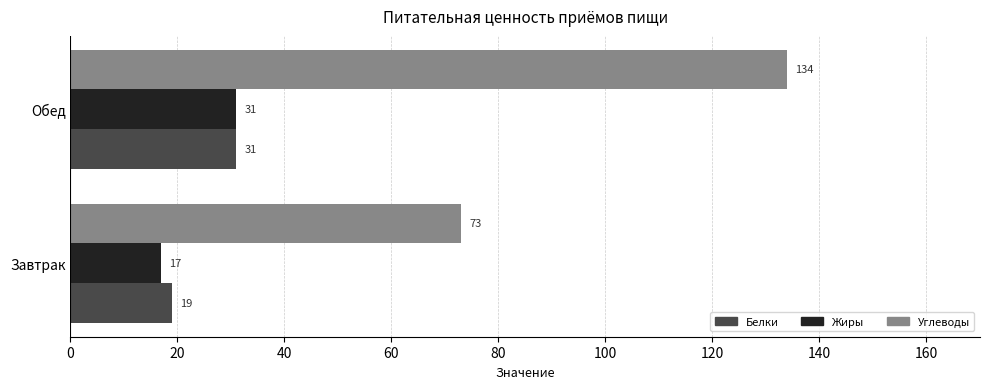

At which category is the sum across all series the highest?

Обед